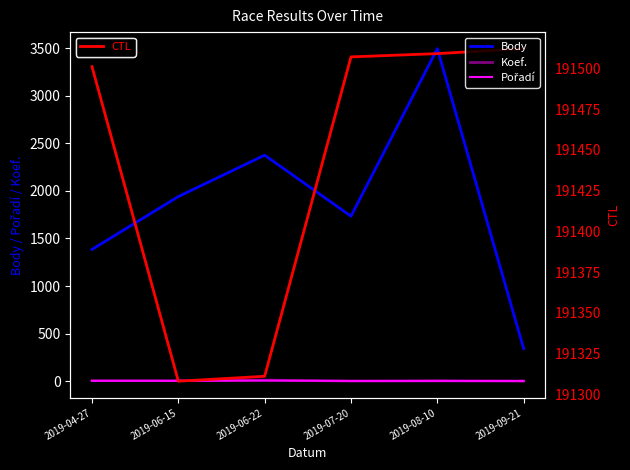

At which category does Body reach its first local peak?

2019-06-22